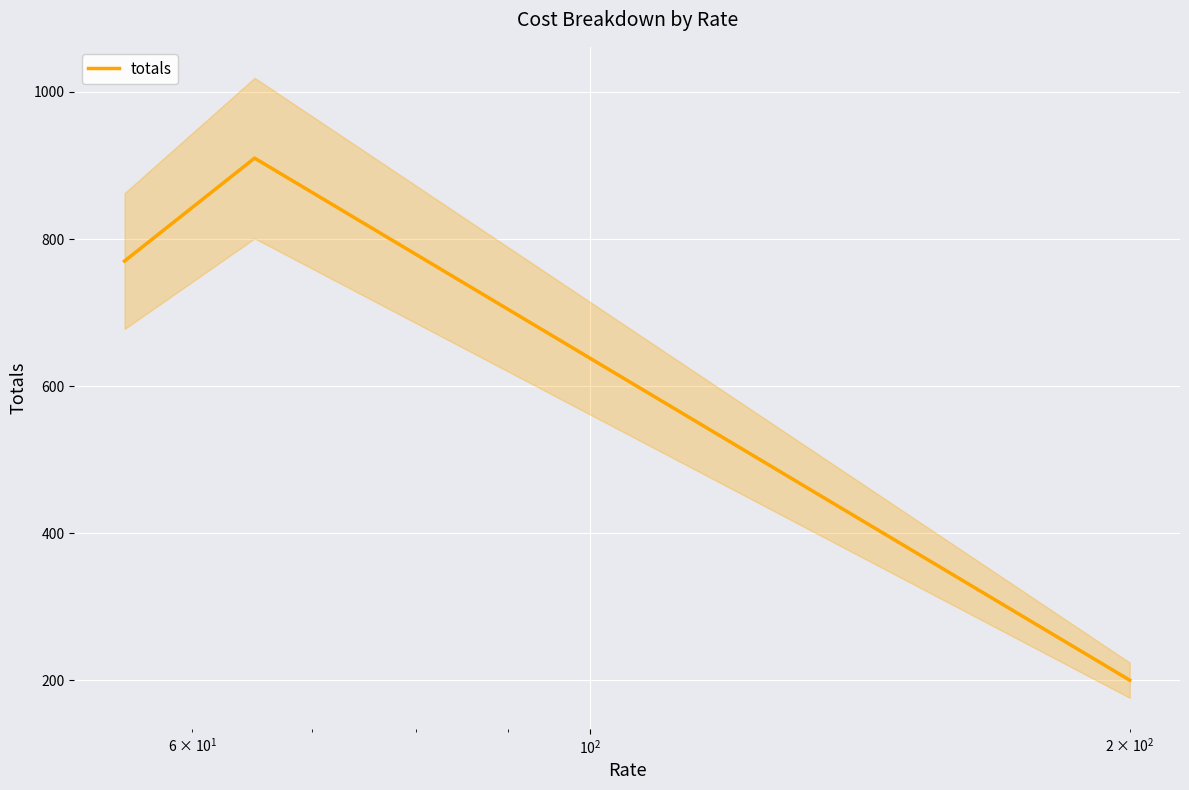

What is the maximum value for totals?

910